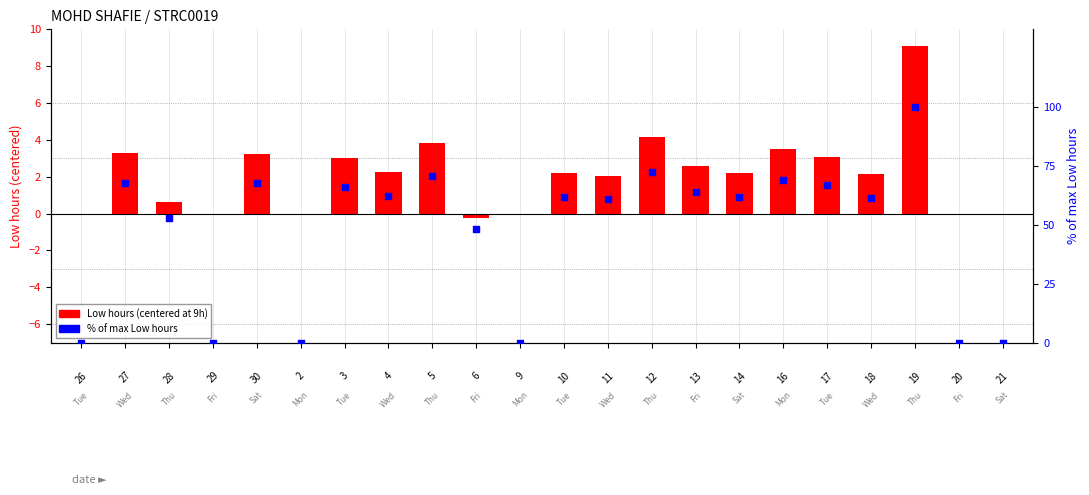

At which category is the sum across all series the highest?

19